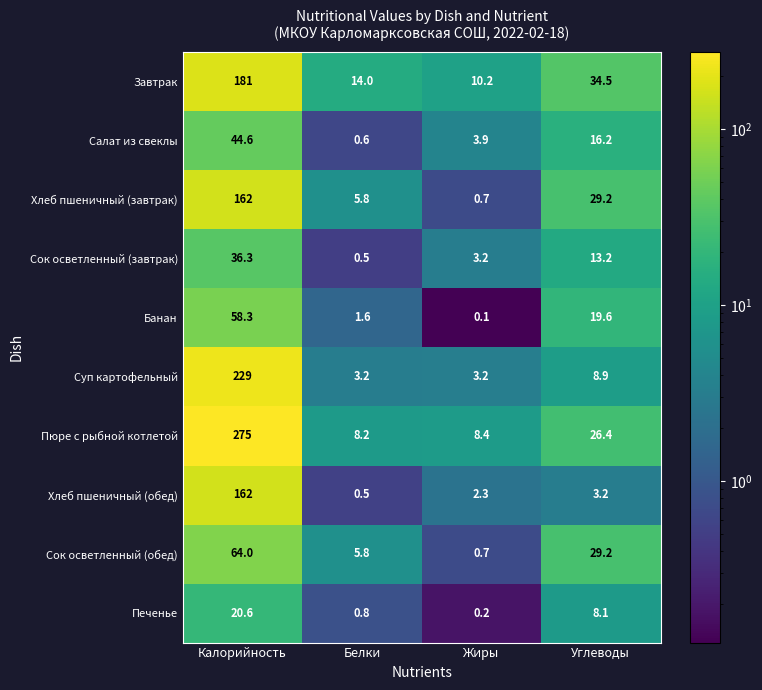

What is the difference between the Печенье values at Жиры and Белки?

0.6